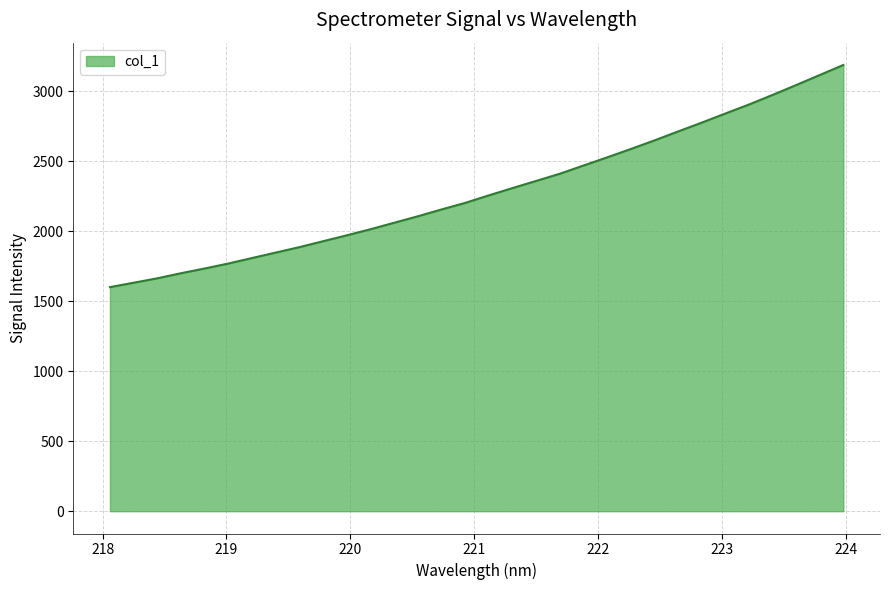

What is the difference between the maximum and minimum values?

1586.9